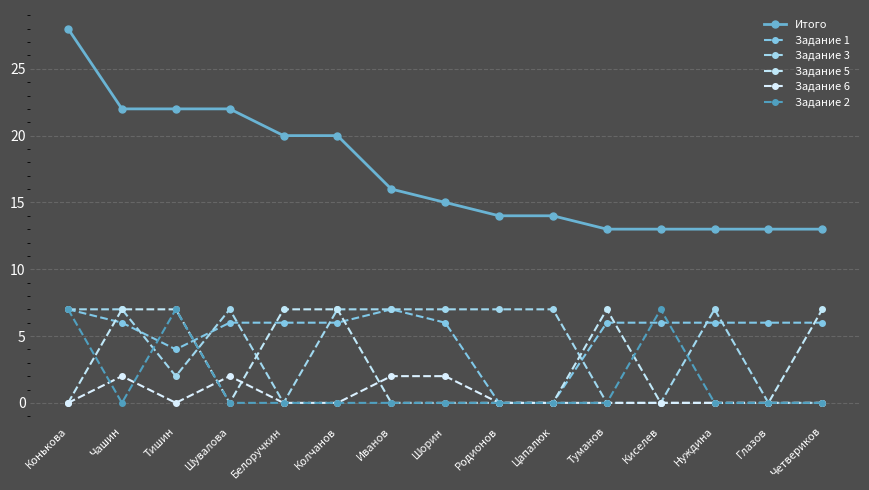

What is the total value across all series at Иванов?

32